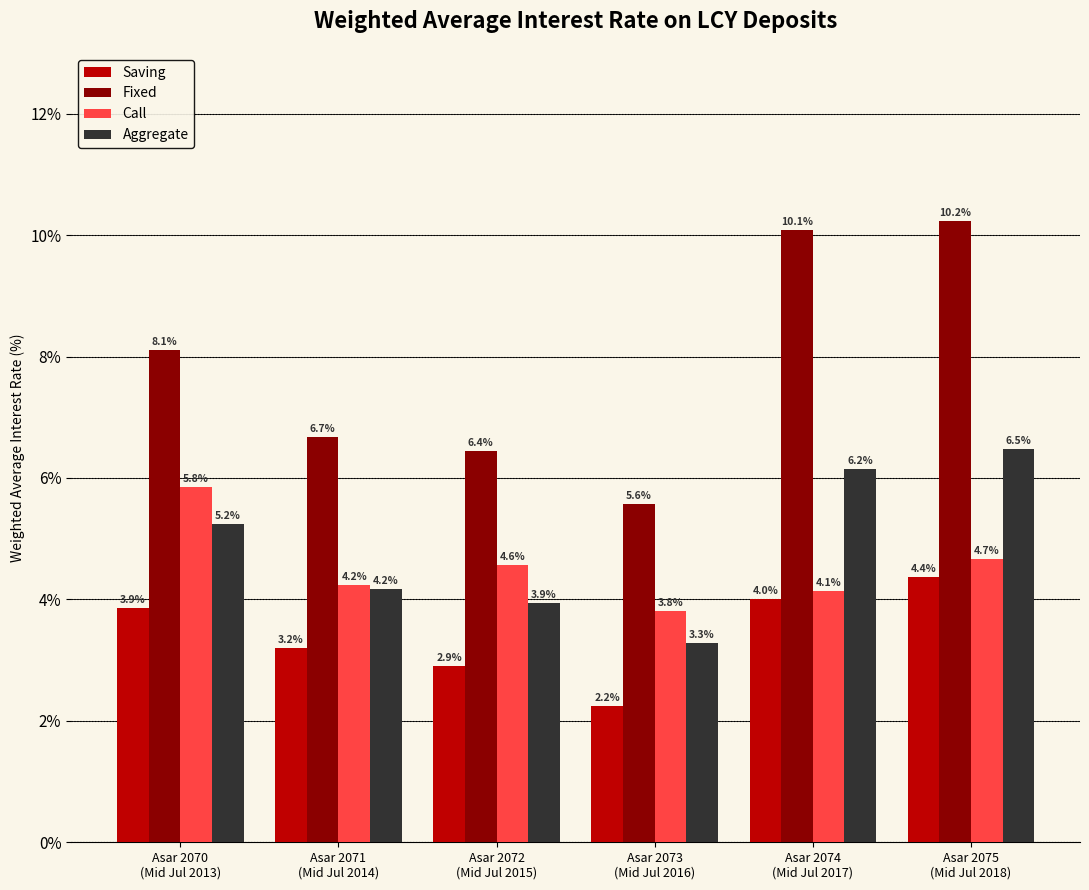

What are all the series names shown in the legend?

Saving, Fixed, Call, Aggregate